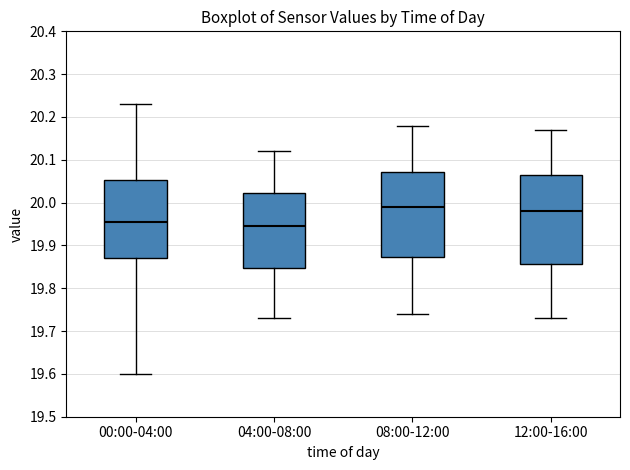

Reading left to right, transcribe this box plot: for each box, give where its median line is, the range the box spans, and where its two whiskers end, as read against the y-axis. The values are not printed on the chart, so give them approximately, as read against the axis.

00:00-04:00: median 19.96, box 19.87 to 20.05, whiskers 19.60 to 20.23
04:00-08:00: median 19.95, box 19.85 to 20.02, whiskers 19.73 to 20.12
08:00-12:00: median 19.99, box 19.87 to 20.07, whiskers 19.74 to 20.18
12:00-16:00: median 19.98, box 19.86 to 20.07, whiskers 19.73 to 20.17